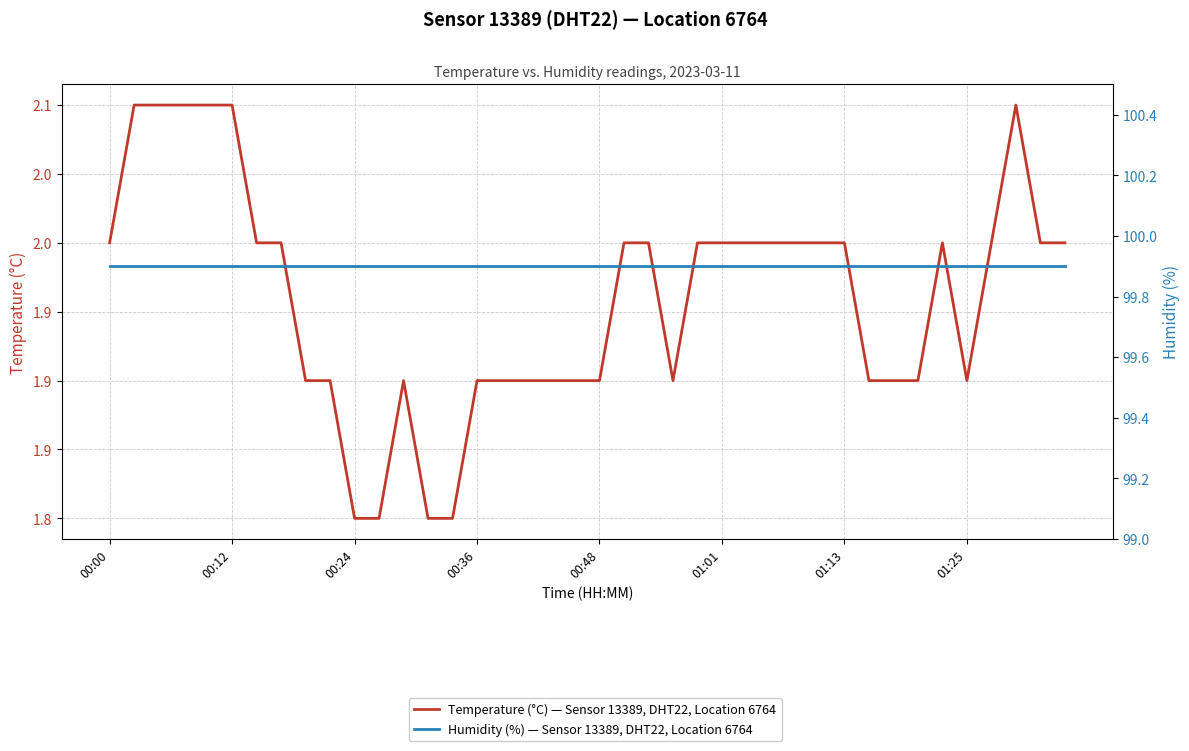

What is the average value of the Temperature (°C) — Sensor 13389, DHT22, Location 6764 series?

2.0